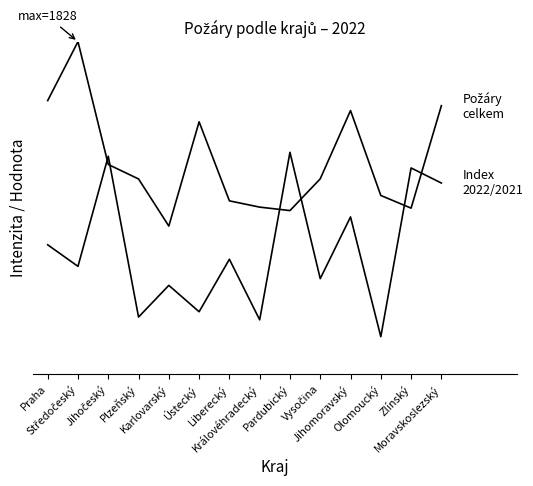

Does the chart display data point markers on the line(s)?

No